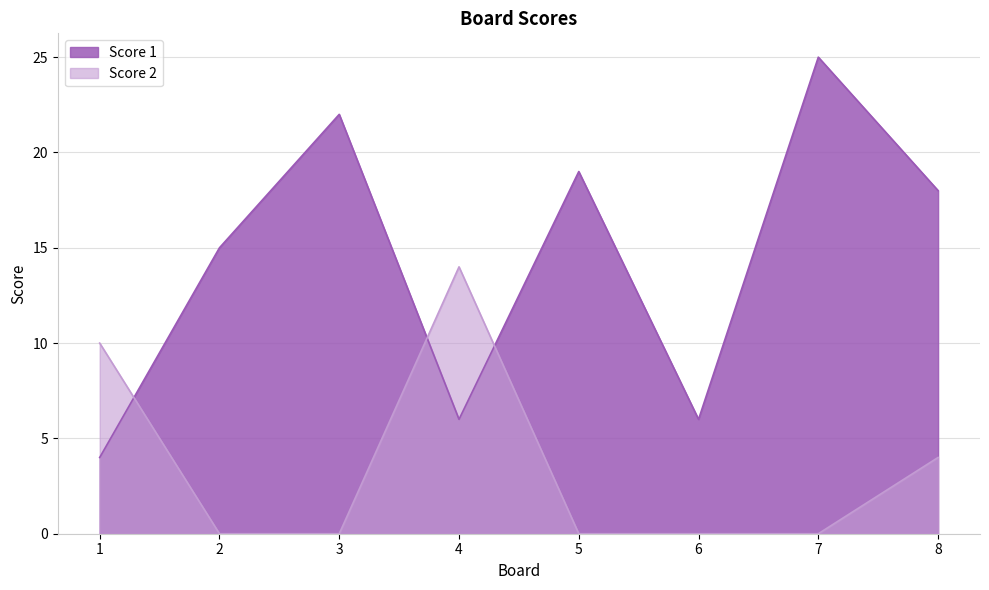

Which label corresponds to the smallest value in the chart?

2